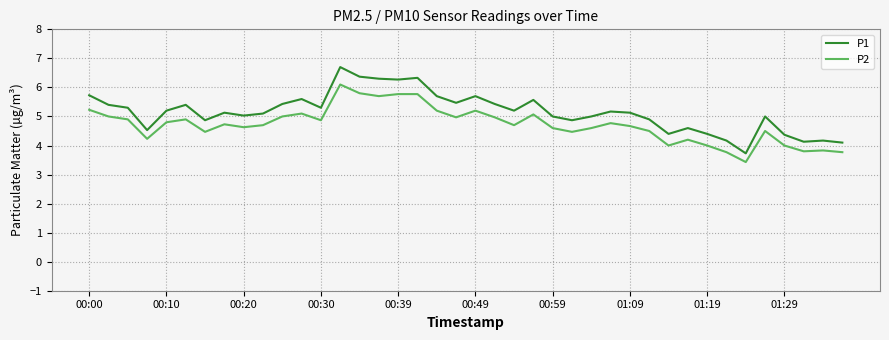

Which series has the largest total across all categories?

P1